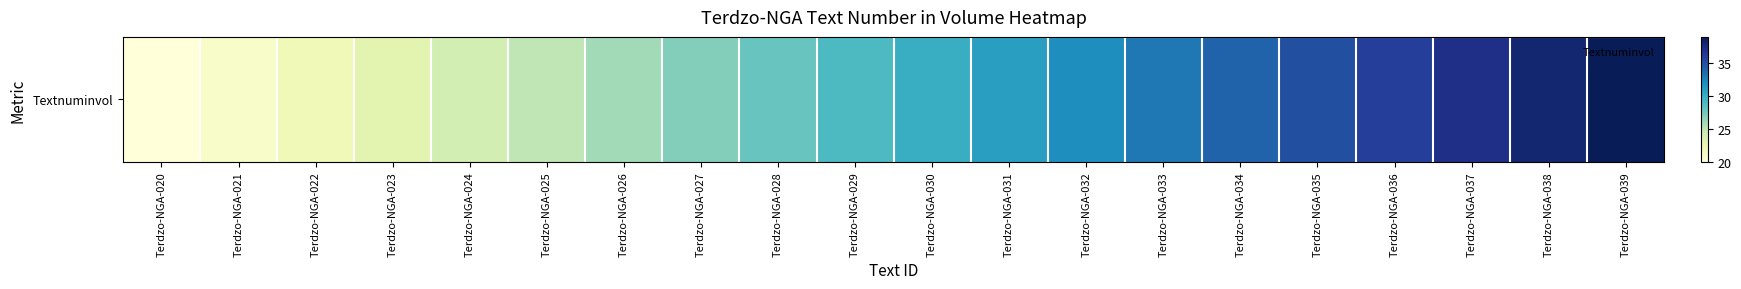

Reading left to right, list all the values displayed in this chart.

Terdzo-NGA-020=20	Terdzo-NGA-021=21	Terdzo-NGA-022=22	Terdzo-NGA-023=23	Terdzo-NGA-024=24	Terdzo-NGA-025=25	Terdzo-NGA-026=26	Terdzo-NGA-027=27	Terdzo-NGA-028=28	Terdzo-NGA-029=29	Terdzo-NGA-030=30	Terdzo-NGA-031=31	Terdzo-NGA-032=32	Terdzo-NGA-033=33	Terdzo-NGA-034=34	Terdzo-NGA-035=35	Terdzo-NGA-036=36	Terdzo-NGA-037=37	Terdzo-NGA-038=38	Terdzo-NGA-039=39